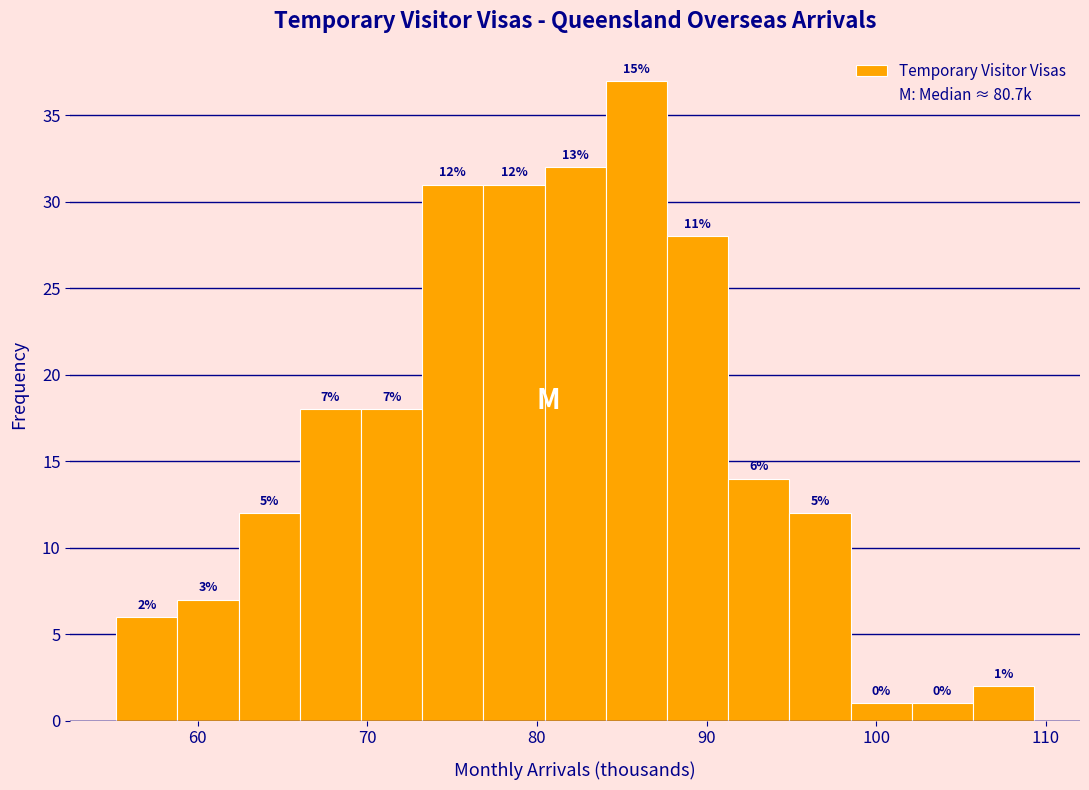

Read against the x-axis, roughly where is the centre of the tallest bar?

86